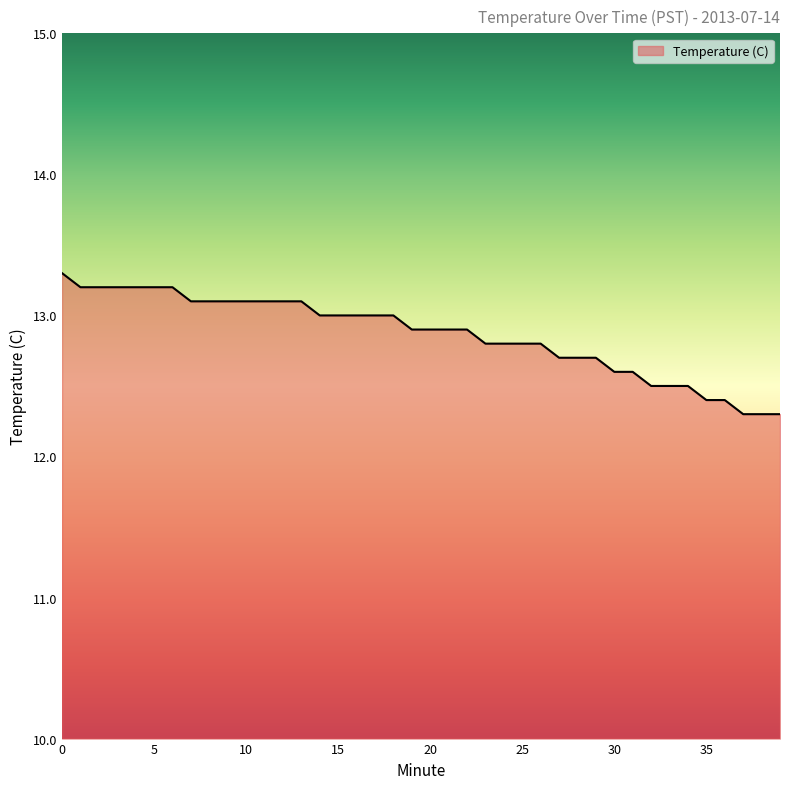

What is the greatest value displayed?

13.3